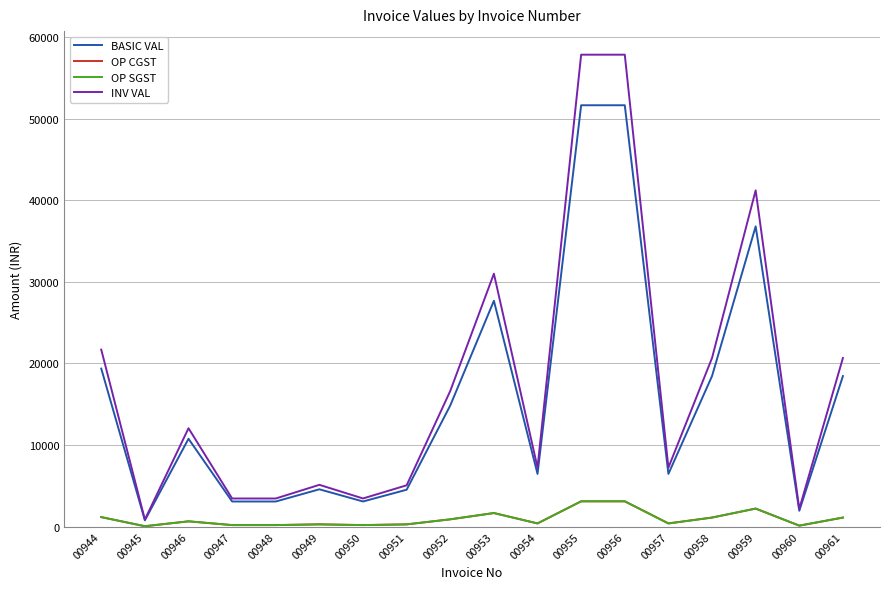

How many lines are shown in the chart?

4